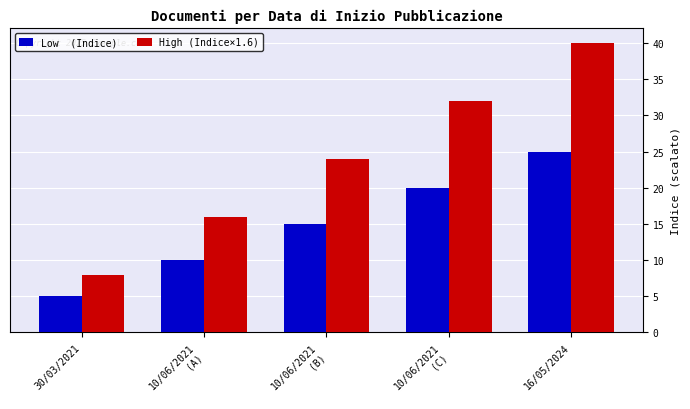

How many distinct data groups are displayed?

2